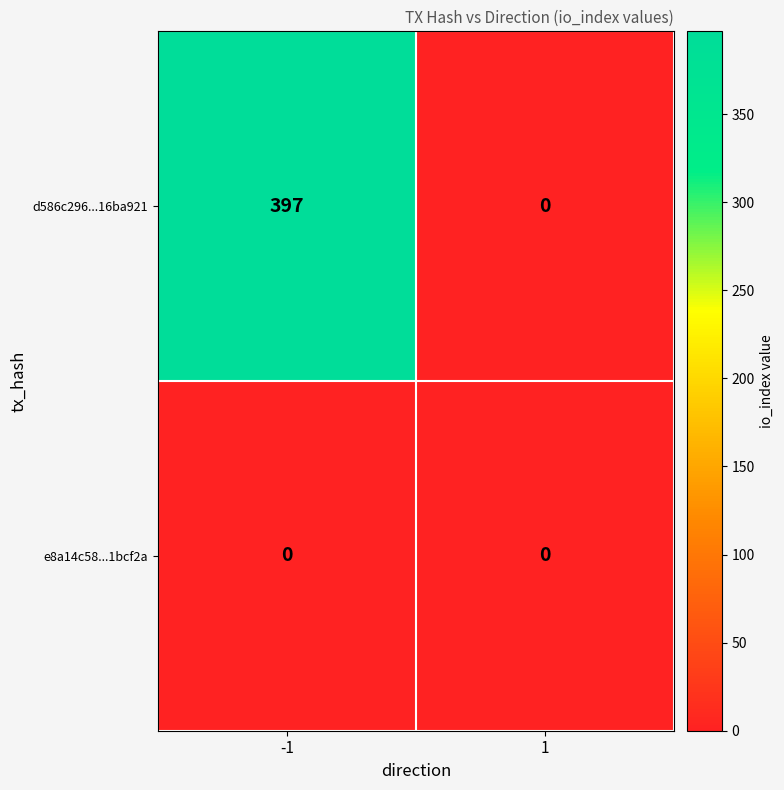

Rank the categories by d586c296...16ba921 value from lowest to highest.

1, -1